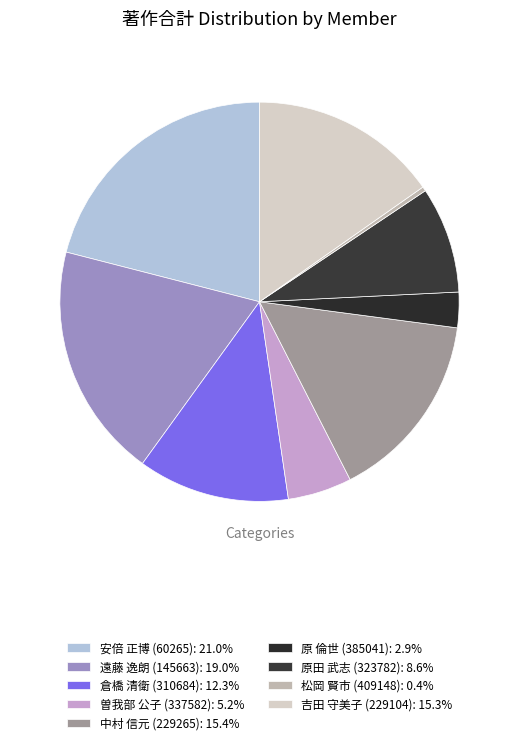

How many slices are in this pie chart?

9